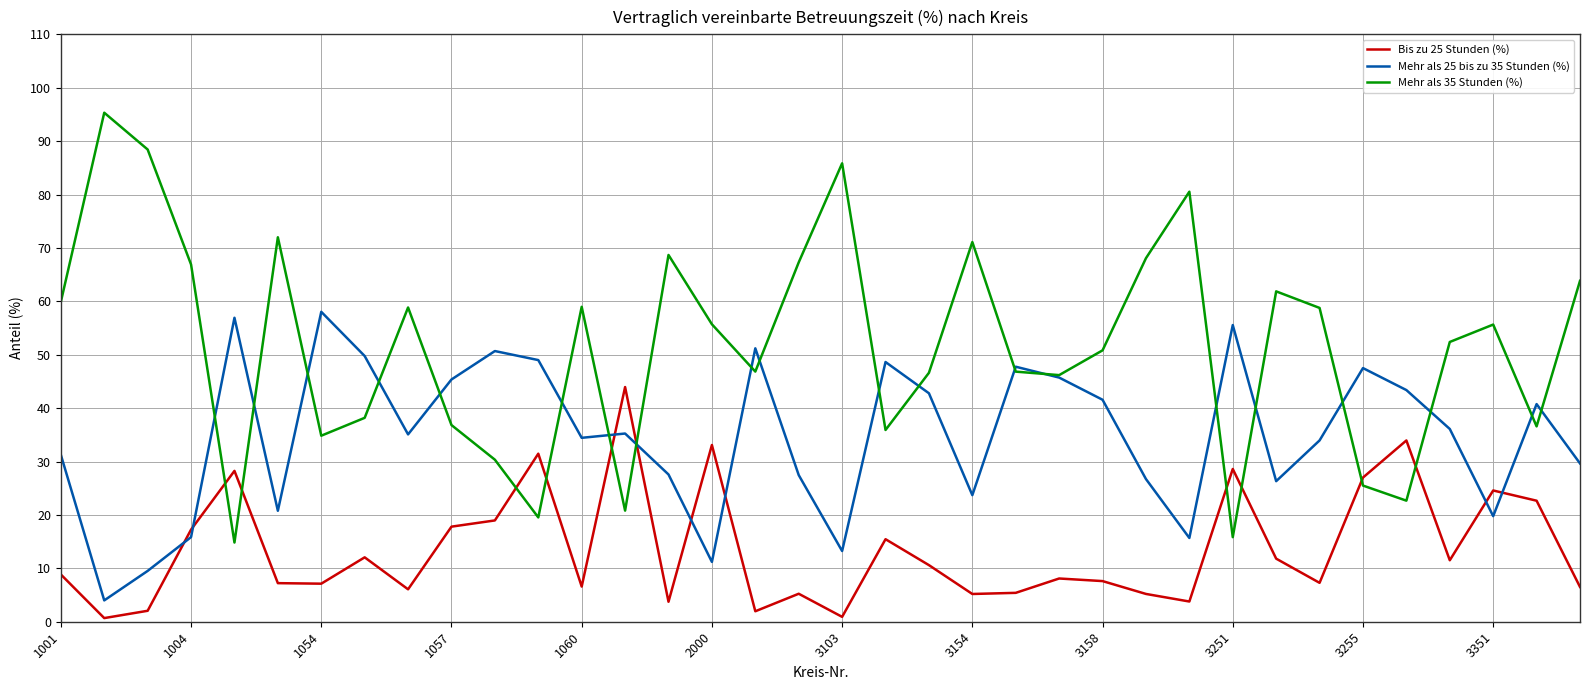

Which series has the largest range (max minus min)?

Mehr als 35 Stunden (%)